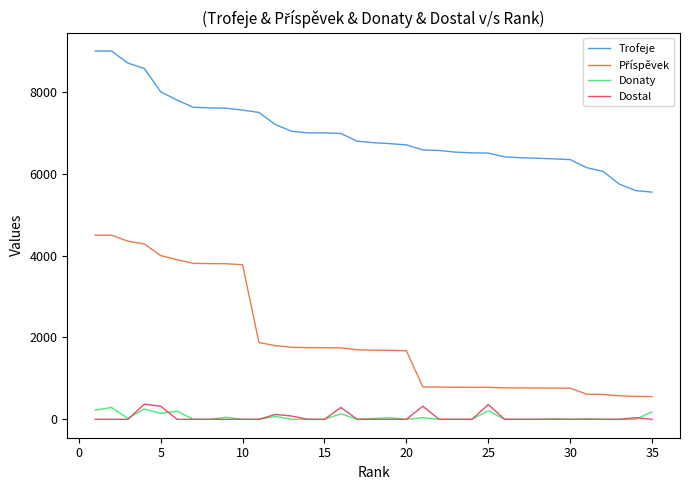

What is the maximum value for Dostal?

370